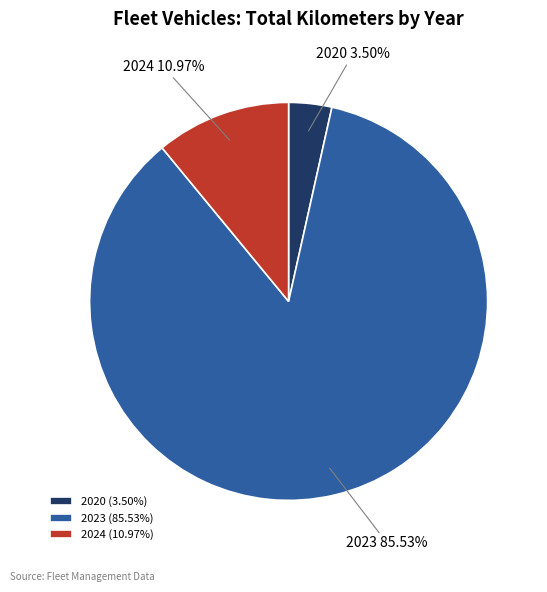

Is 2023 the majority of the pie?

Yes